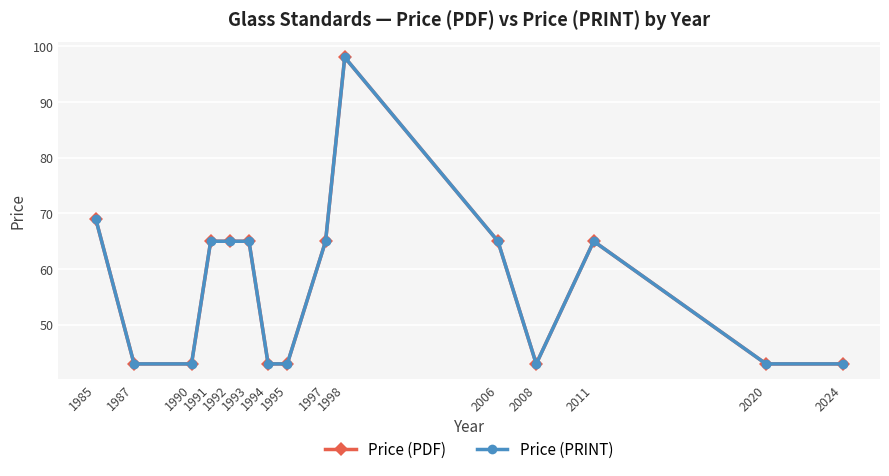

True or false: Price (PRINT) and Price (PDF) intersect in this chart.

False